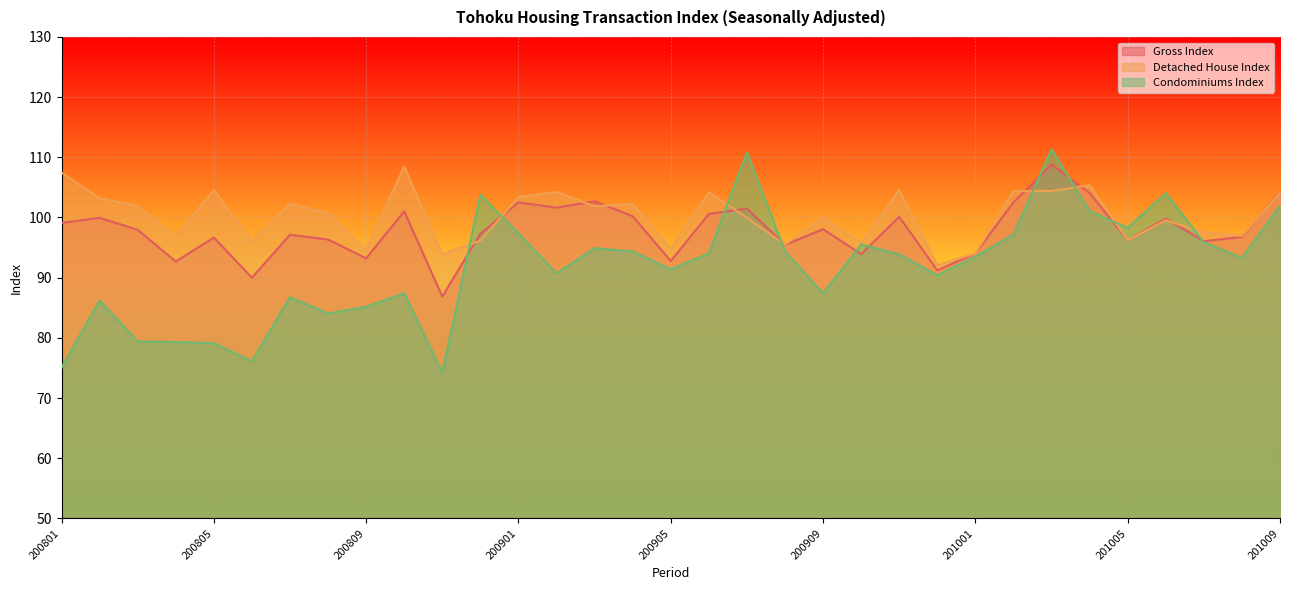

Rank the series at 200908 from highest to lowest value.

Detached House Index, Gross Index, Condominiums Index